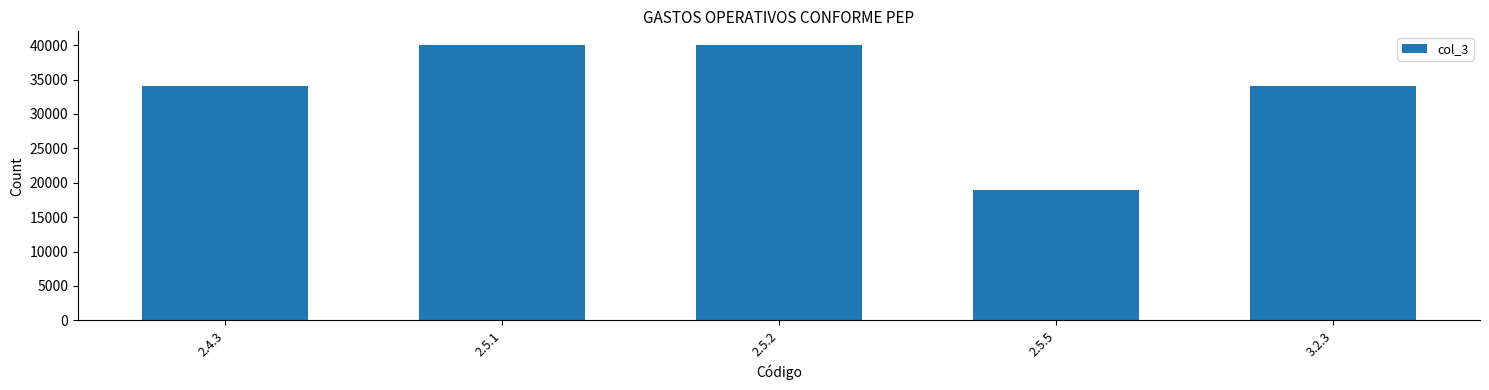

What is the value of the 4th bar from the left?

19000